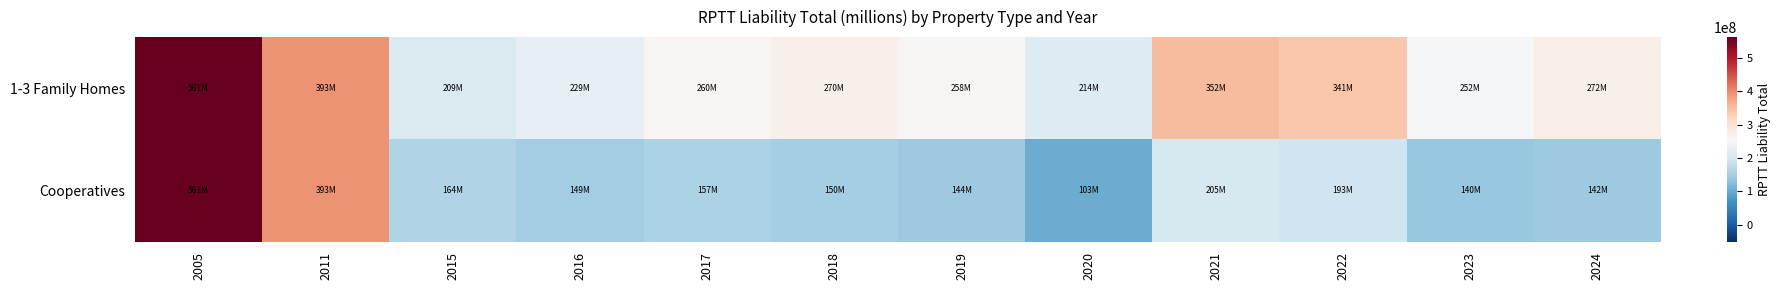

Reading left to right, what are all the values shown in this chart?

1-3 Family Homes: 2005=561165394.0	2011=393370182.0	2015=209369056.1	2016=228805804.3	2017=260276443.7	2018=269748440.9	2019=258489316.9	2020=214139375.8	2021=352295925.7	2022=340832832.3	2023=251827183.0	2024=271574709.8
Cooperatives: 2005=561165394.0	2011=393370182.0	2015=163657159.2	2016=148816265.0	2017=157415565.3	2018=149996768.9	2019=144018656.7	2020=102570747.9	2021=205087932.8	2022=192787763.3	2023=139675758.6	2024=142253191.4